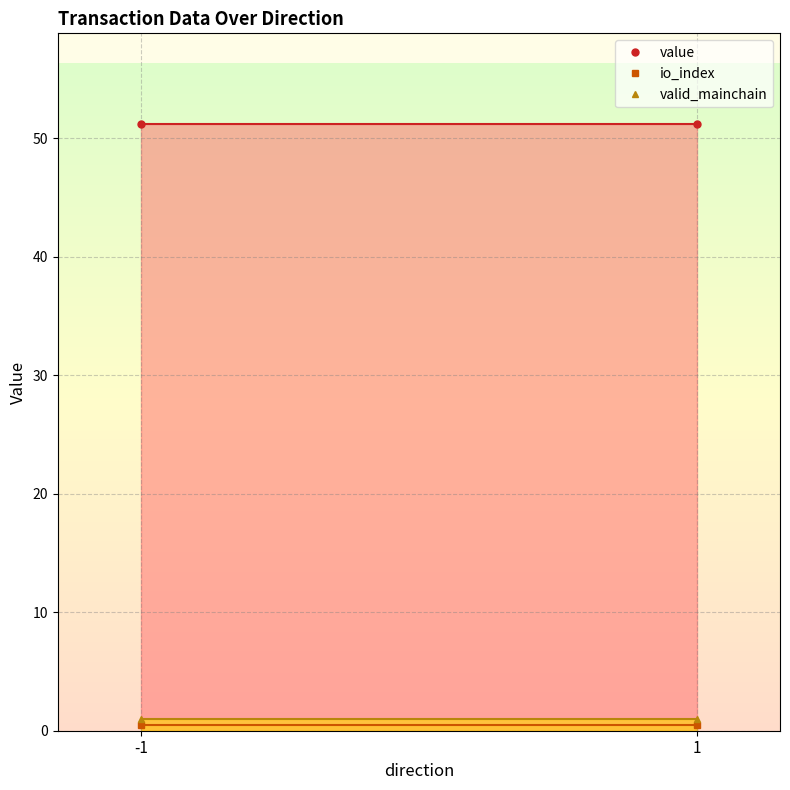

What are all the series names shown in the legend?

value, io_index, valid_mainchain